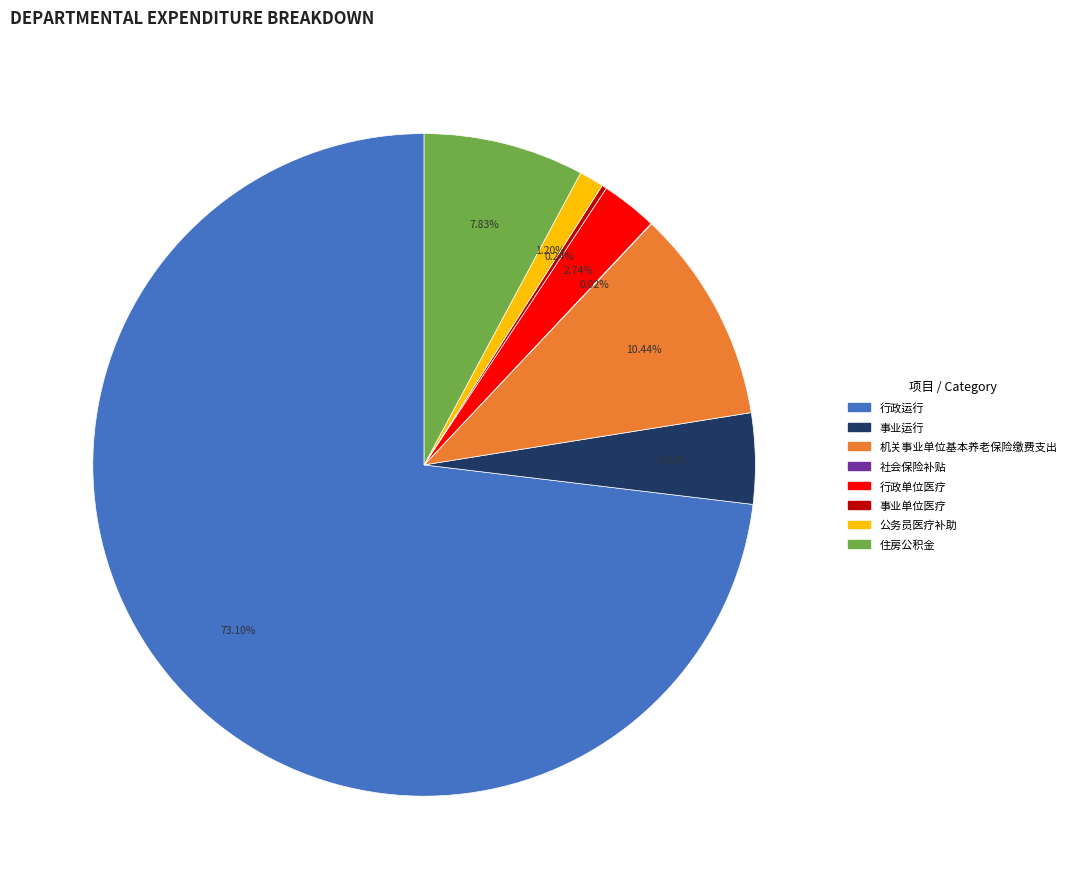

To the nearest percent, what is the average slice percentage?

12%